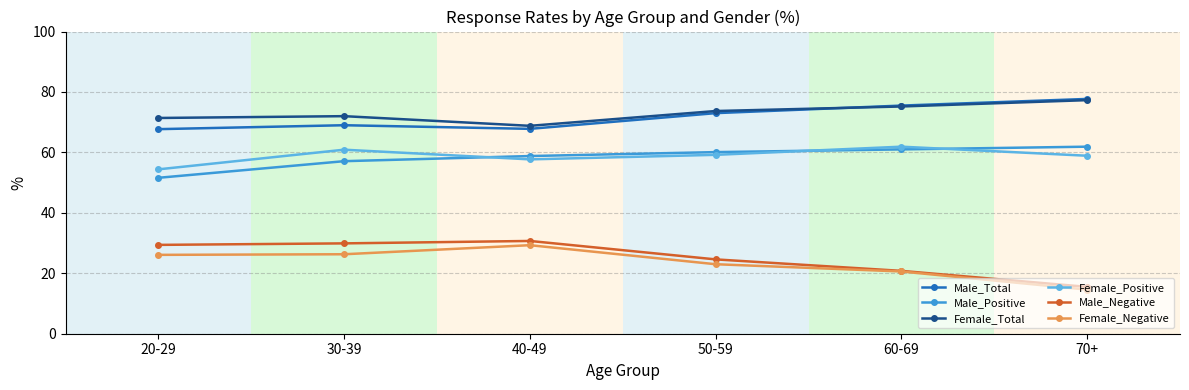

Where is the first local minimum for Female_Positive?

40-49